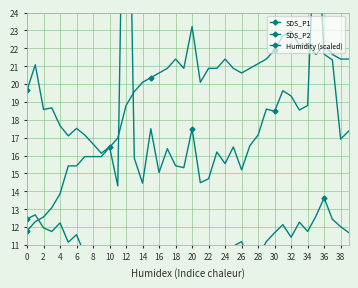

Is it true that SDS_P1 equals 17.1 at 8?

True